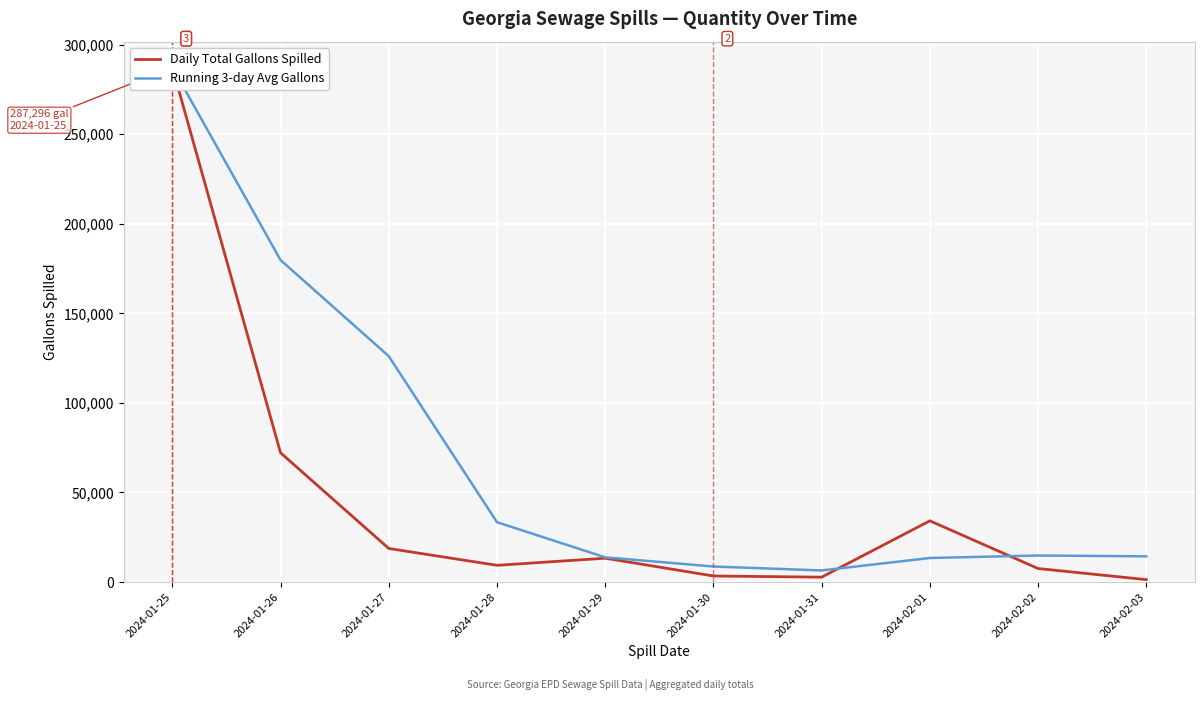

What is the sum of the Running 3-day Avg Gallons values at 2024-02-01 and 2024-01-26?

193164.7